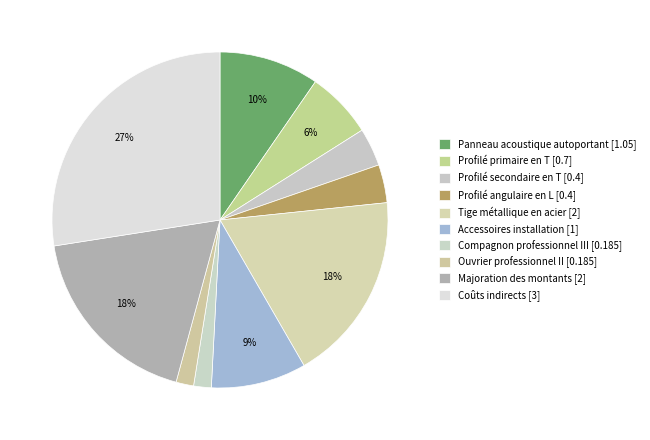

To the nearest percent, what is the combined percentage of Majoration des montants and Accessoires installation?

27%